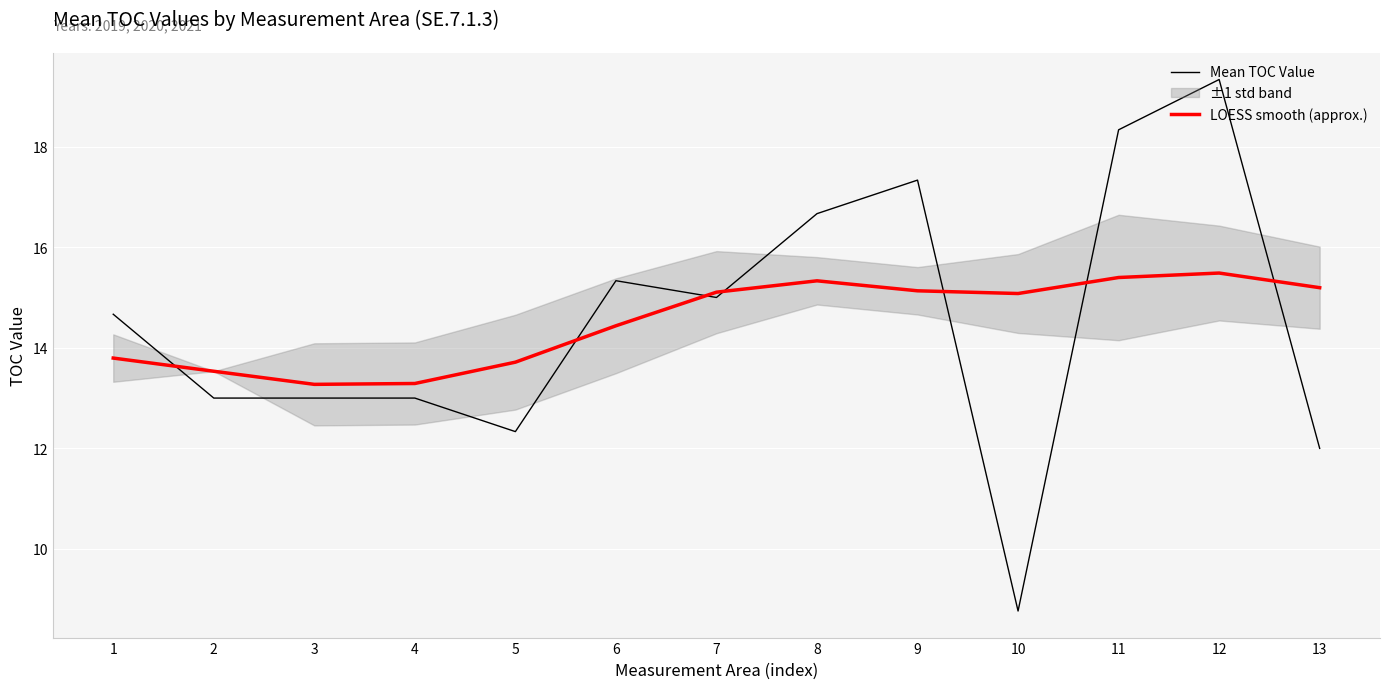

What is the sum of the LOESS smooth (approx.) values at 13 and 2?

28.7